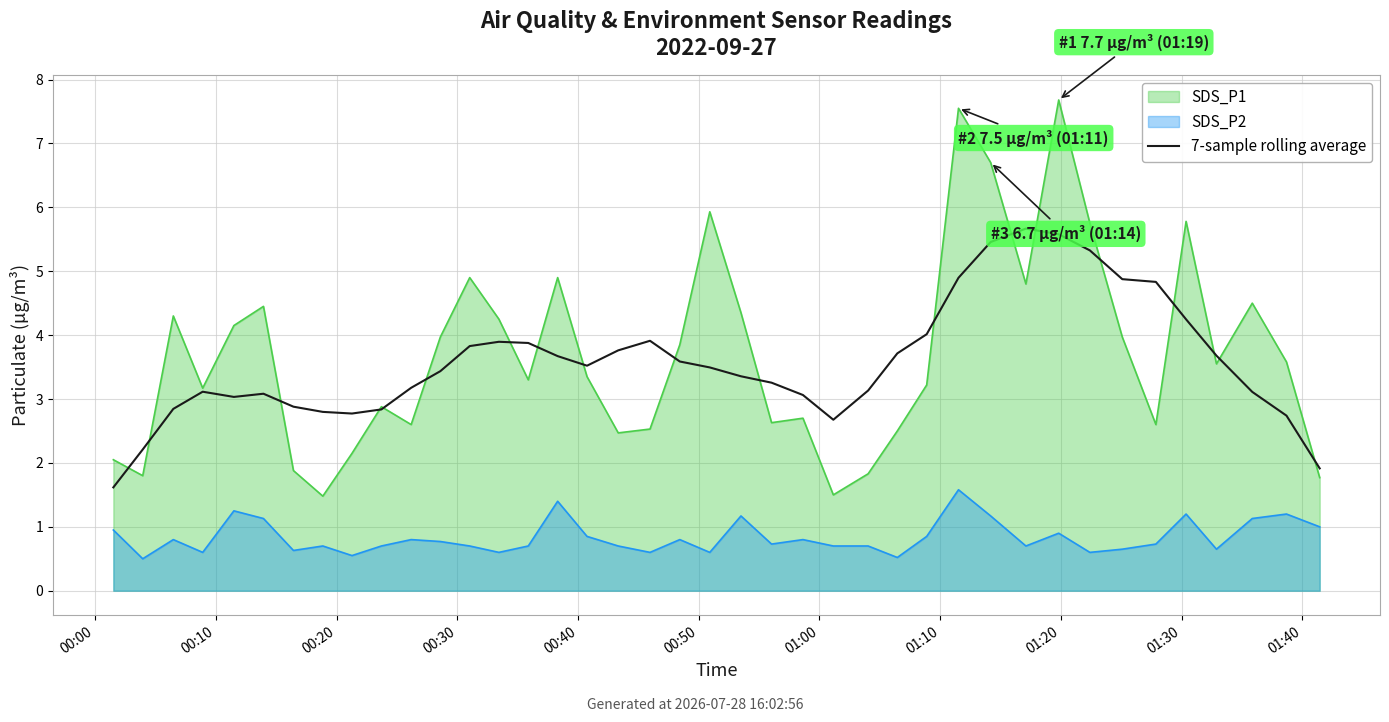

Approximately how many times larger is the value at 20 compared to 34?

0.7